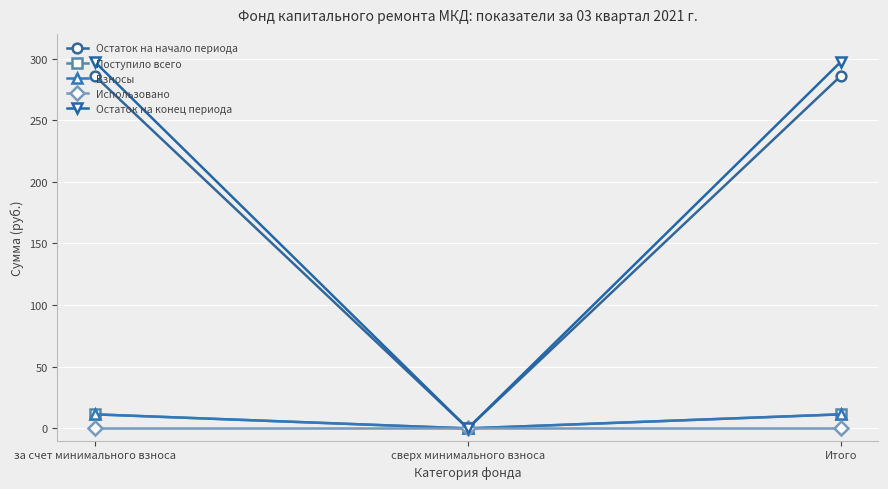

Which category has the highest value across all series?

за счет минимального взноса